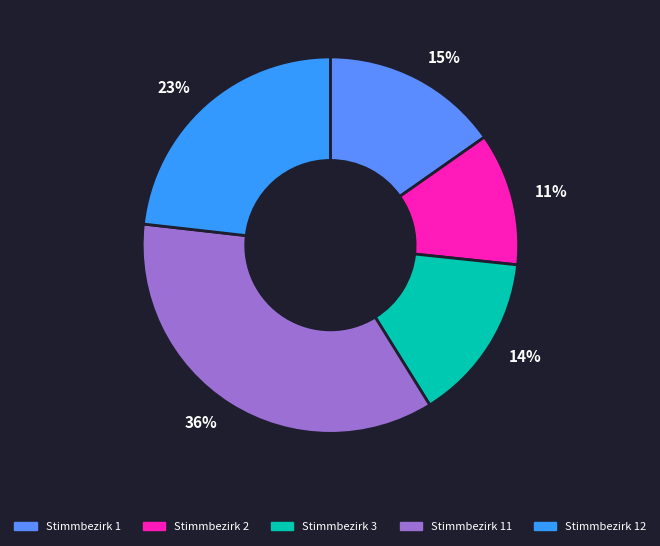

To the nearest percent, what is the average slice percentage?

20%